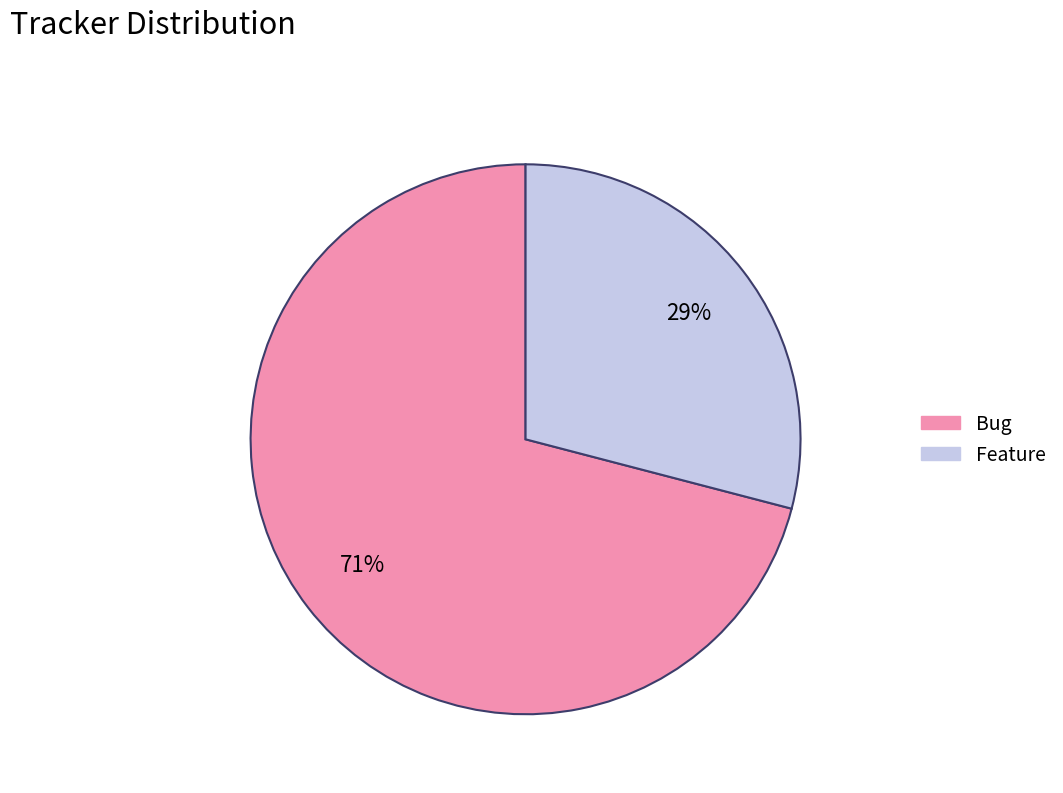

Is there a majority slice in this chart?

Yes